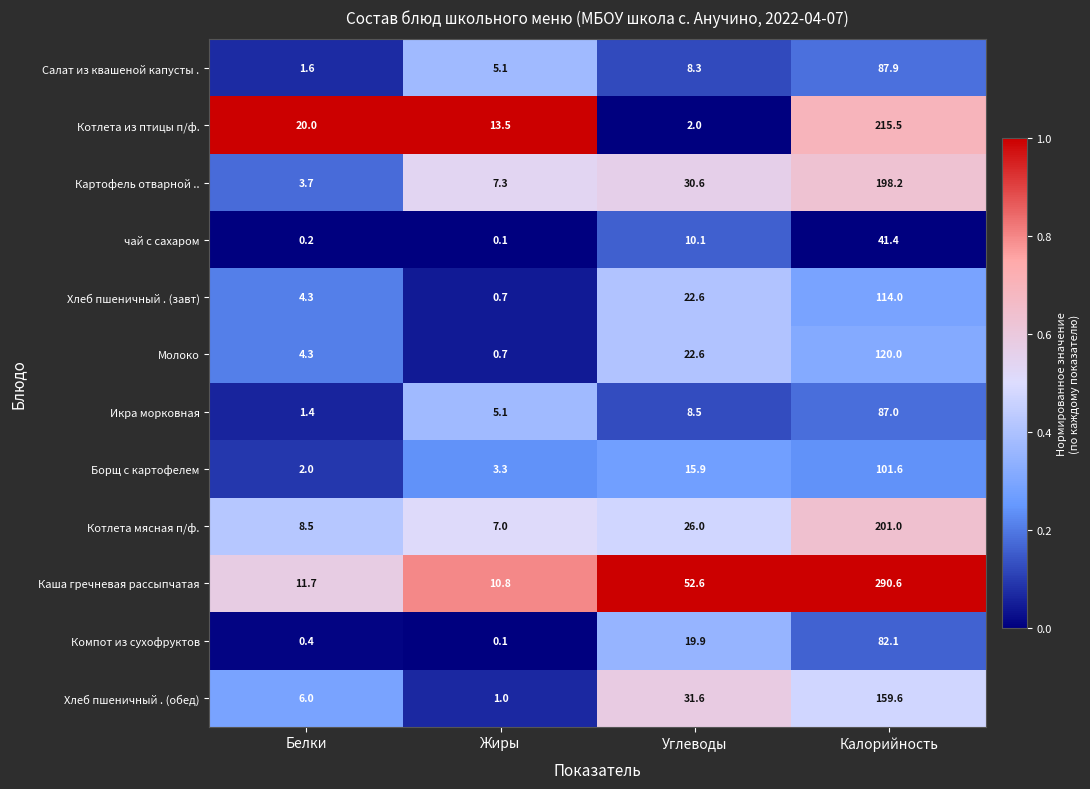

At which category does the chart reach its peak across all series?

Калорийность